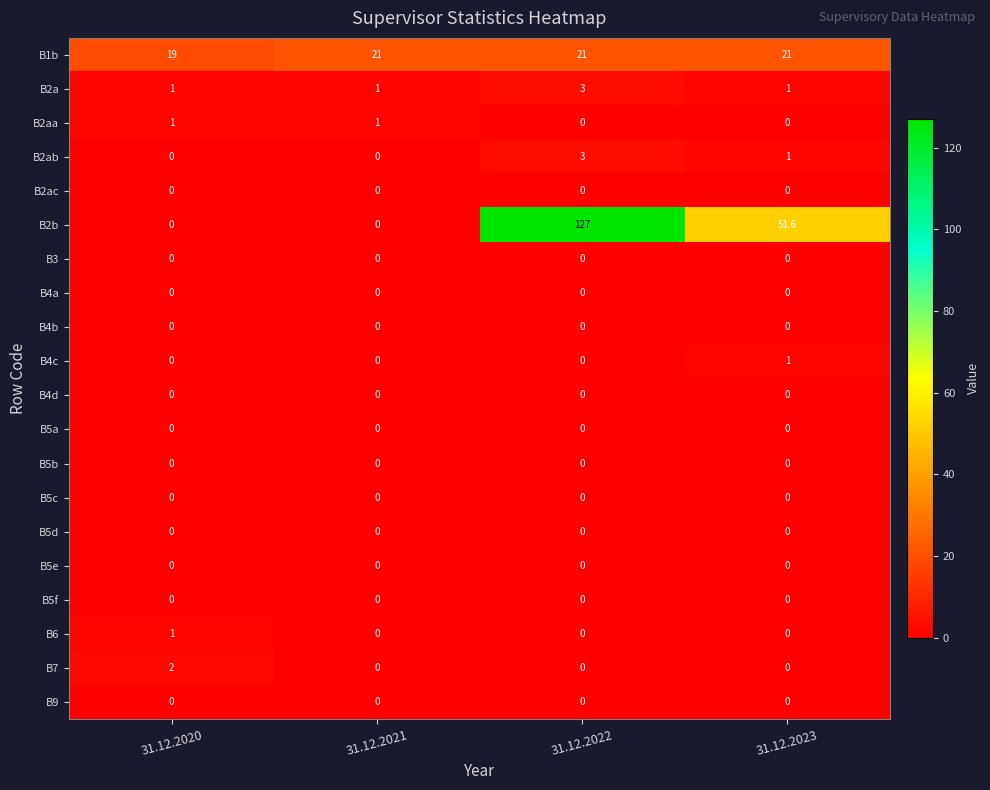

What is the difference between the maximum and minimum values in the B1b series?

2.0